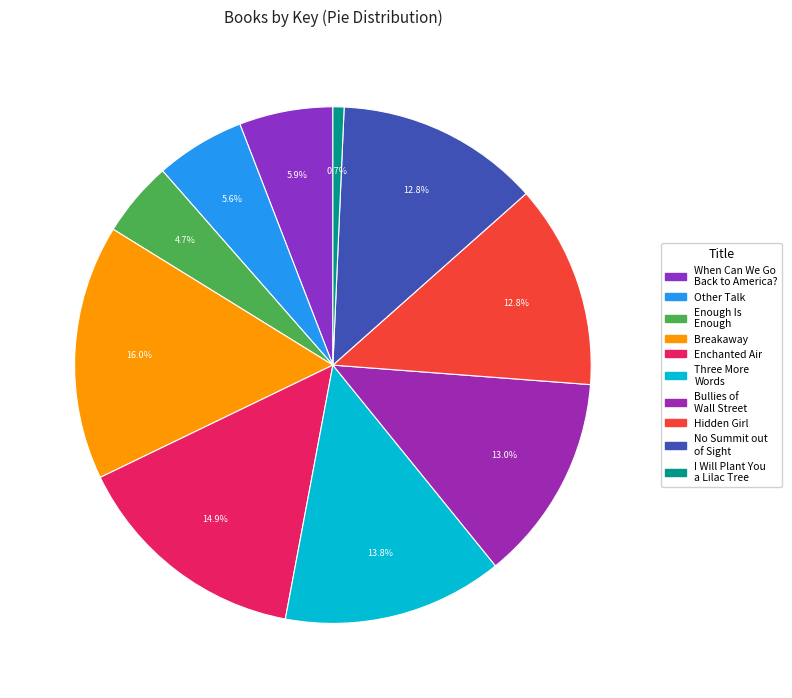

To the nearest percent, what is the average slice percentage?

10%